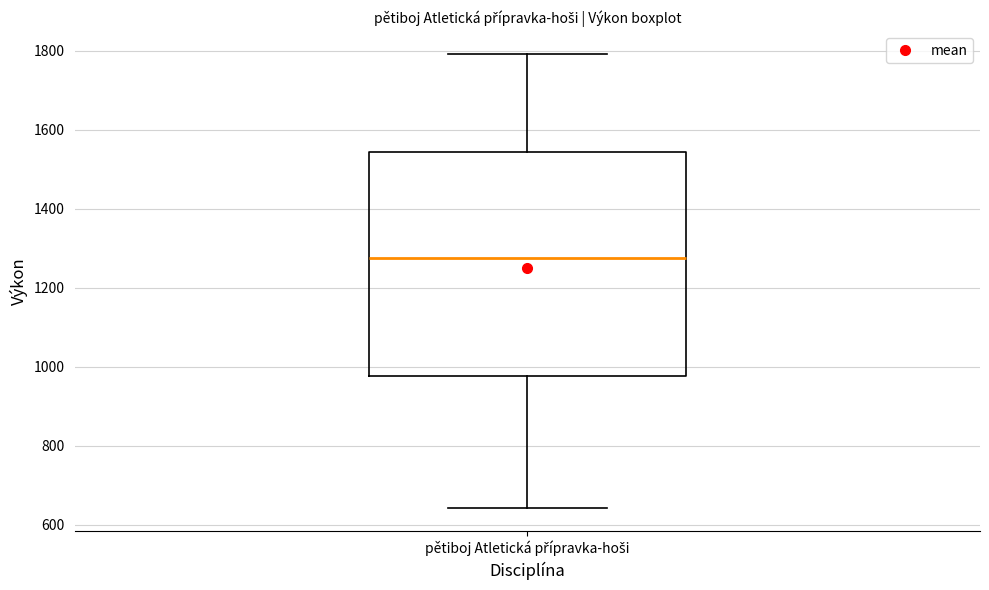

Transcribe this box plot: give where the median line is, the range the box spans, and where the two whiskers end, as read against the y-axis. The values are not printed on the chart, so give them approximately, as read against the axis.

median 1280, box 980 to 1540, whiskers 640 to 1800